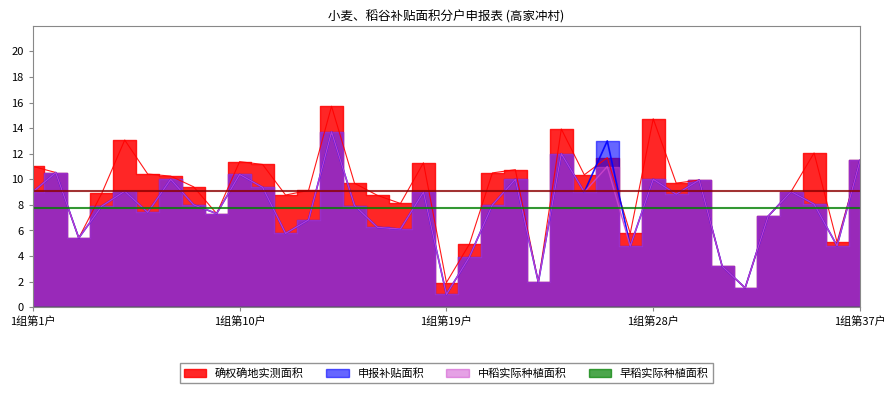

At which category does 确权确地实测面积 reach its first local valley?

3